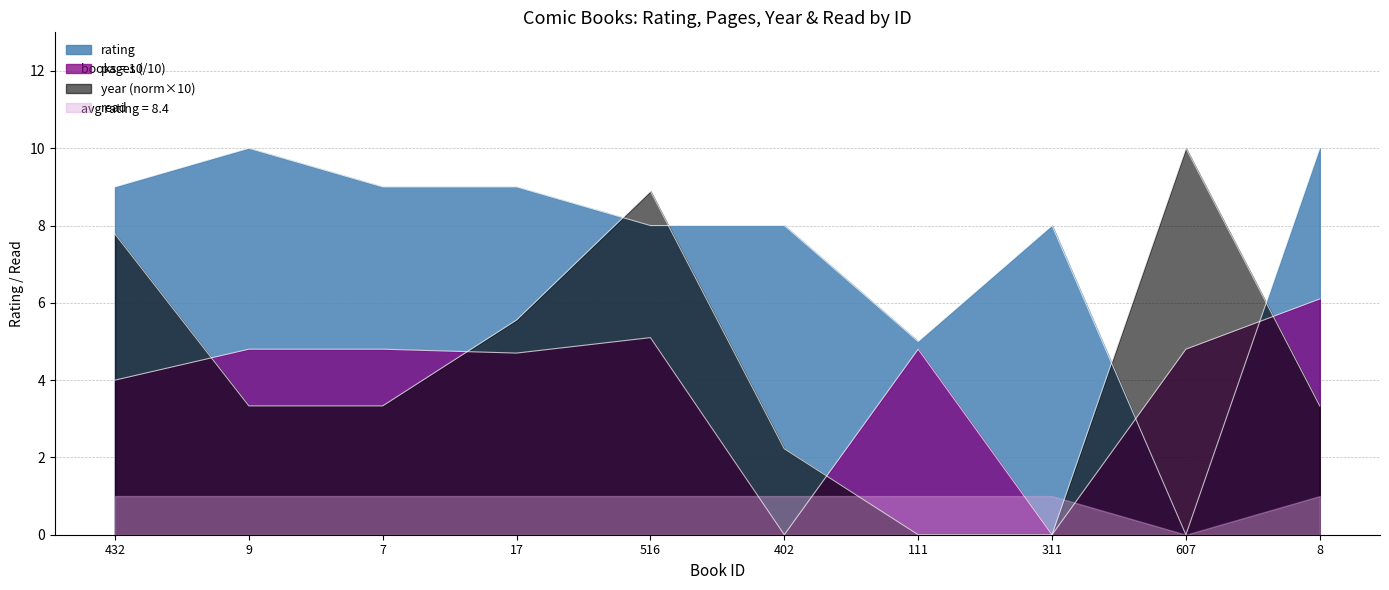

What is the value of the pages point at the 3rd from the left?

4.8